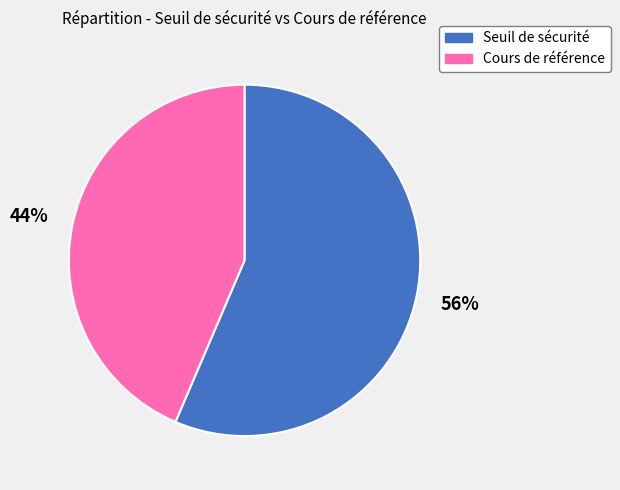

To the nearest percent, what is the average slice percentage?

50%